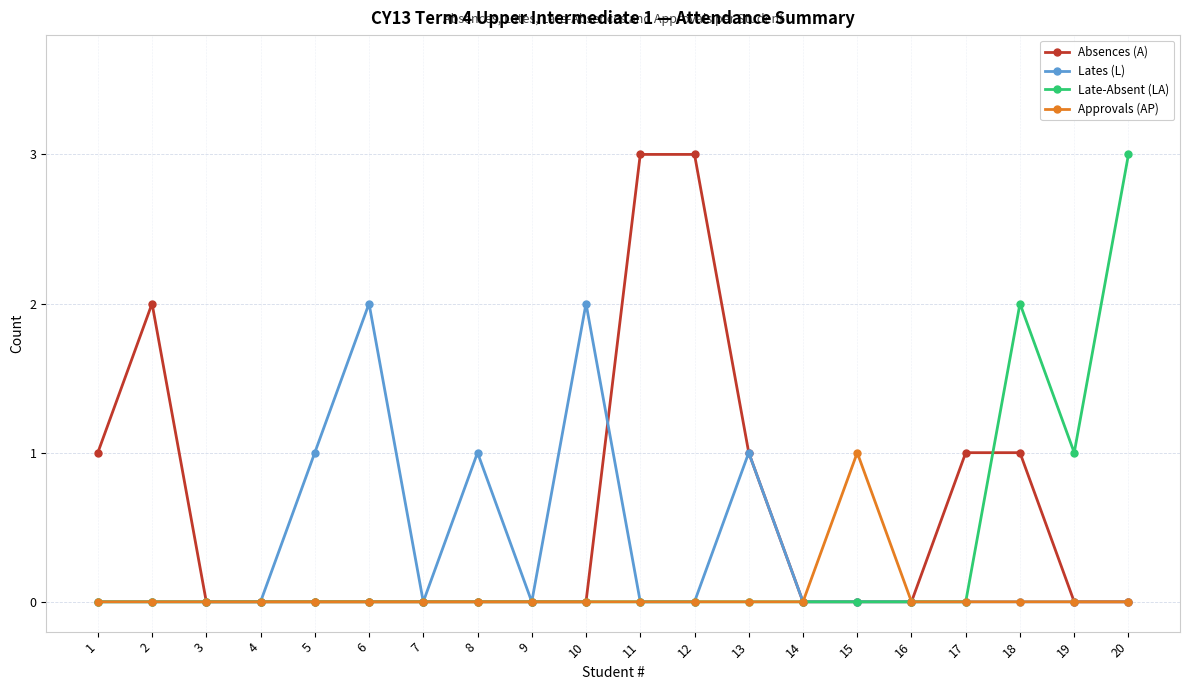

Where is the first local maximum for Absences (A)?

2